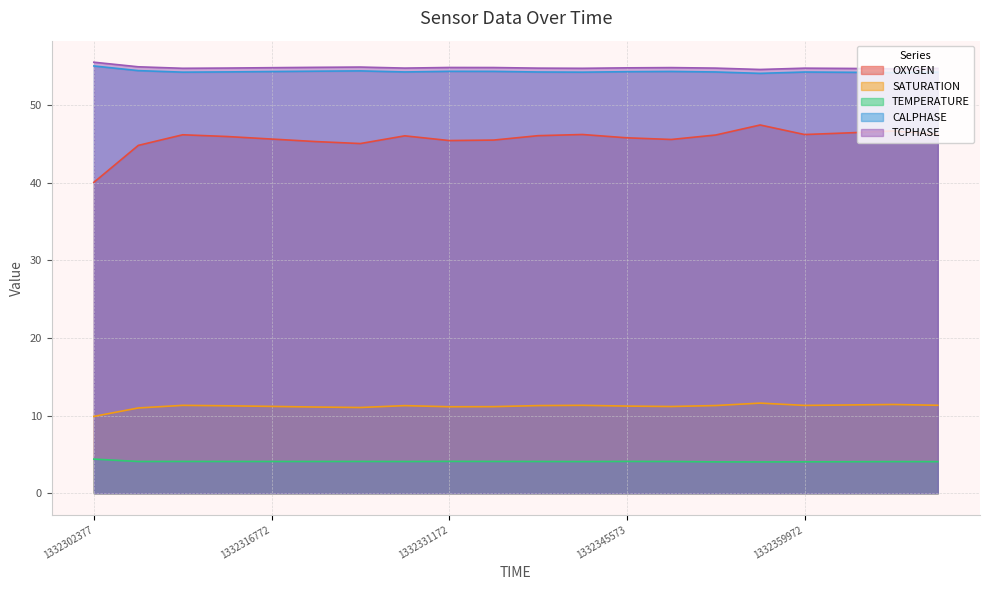

At which category is the sum across all series the highest?

1332356373